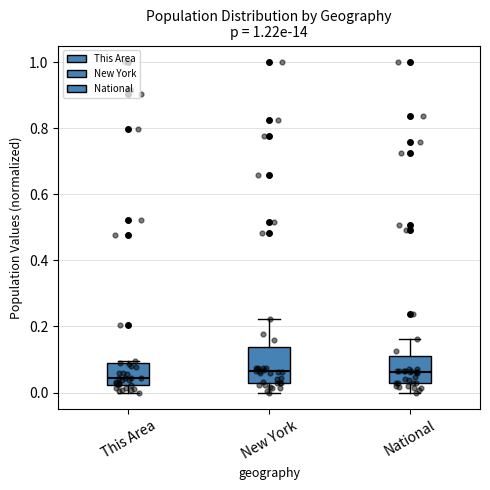

Reading left to right, read every box against the y-axis: the position of its median line, the range the box covers, and the ends of its whiskers. The values are not printed on the chart, so give them approximately, as read against the axis.

This Area: median 0.04, box 0.02 to 0.08, whiskers 0.00 to 0.10
New York: median 0.06, box 0.02 to 0.14, whiskers 0.00 to 0.22
National: median 0.06, box 0.02 to 0.12, whiskers 0.00 to 0.16